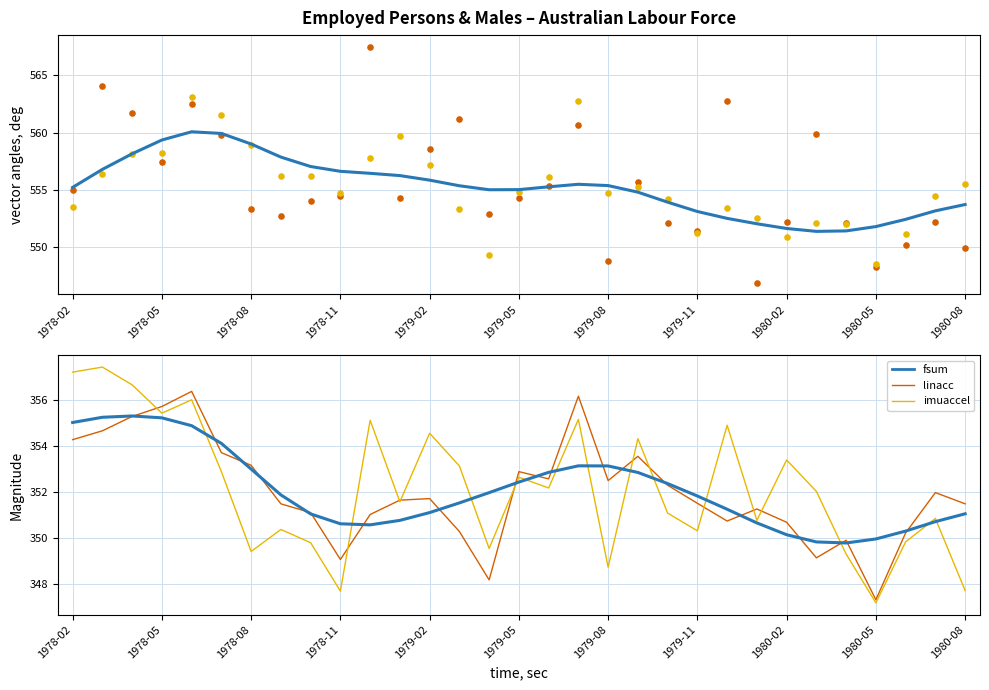

Which series reaches the minimum Y coordinate?

Employed Males Original